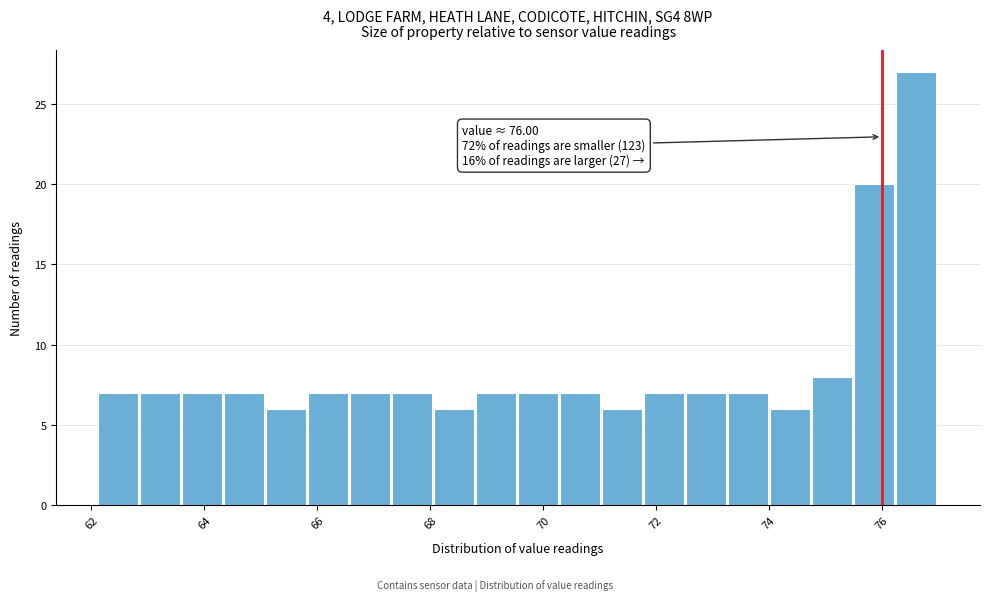

Around what value on the x-axis is the tallest bar? Give the approximate position of its centre, as read against the axis.

76.6